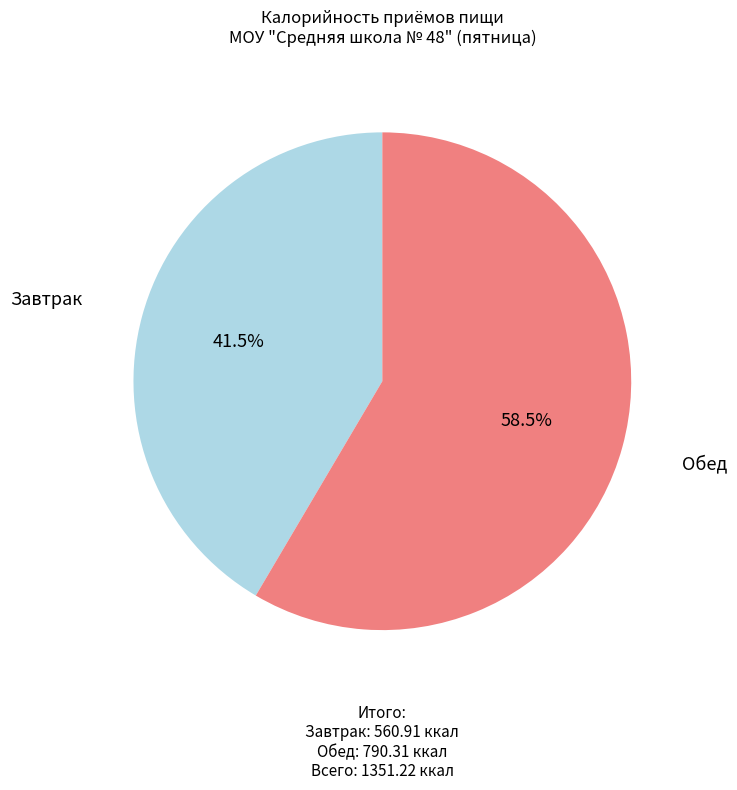

Does Обед account for over 50% of the chart?

Yes